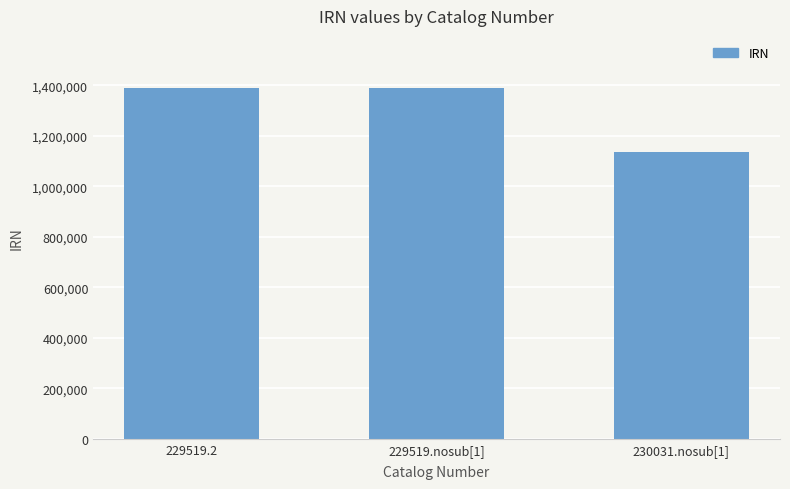

What is the change in value from 229519.nosub[1] to 230031.nosub[1]?

-251586